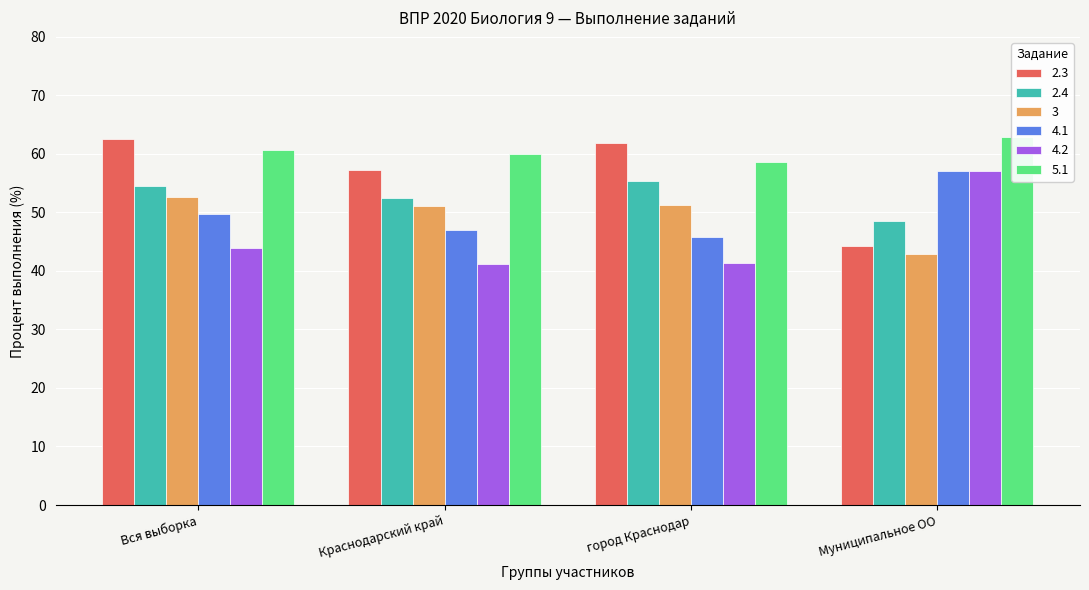

How many bars are there in total?

24